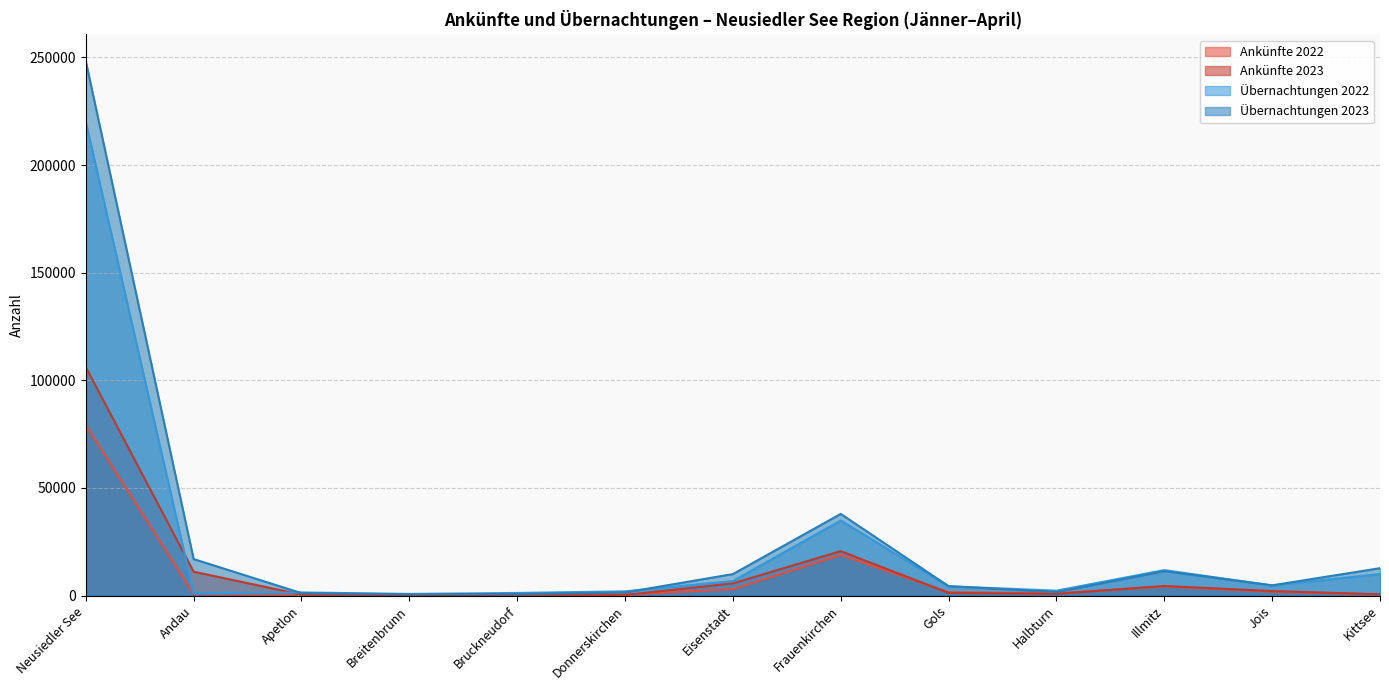

Reading left to right, list all the values displayed in this chart.

Ankünfte 2022: 79302	803	522	324	668	477	3014	18909	1564	1049	4238	1817	476
Ankünfte 2023: 106177	11107	458	243	484	305	5672	20654	1233	819	4451	2103	606
Übernachtungen 2022: 220081	1101	1458	777	1229	1969	6760	34889	4318	2281	11835	4719	10021
Übernachtungen 2023: 248288	16960	1137	581	768	1448	9990	37952	4381	1642	11357	4761	12733